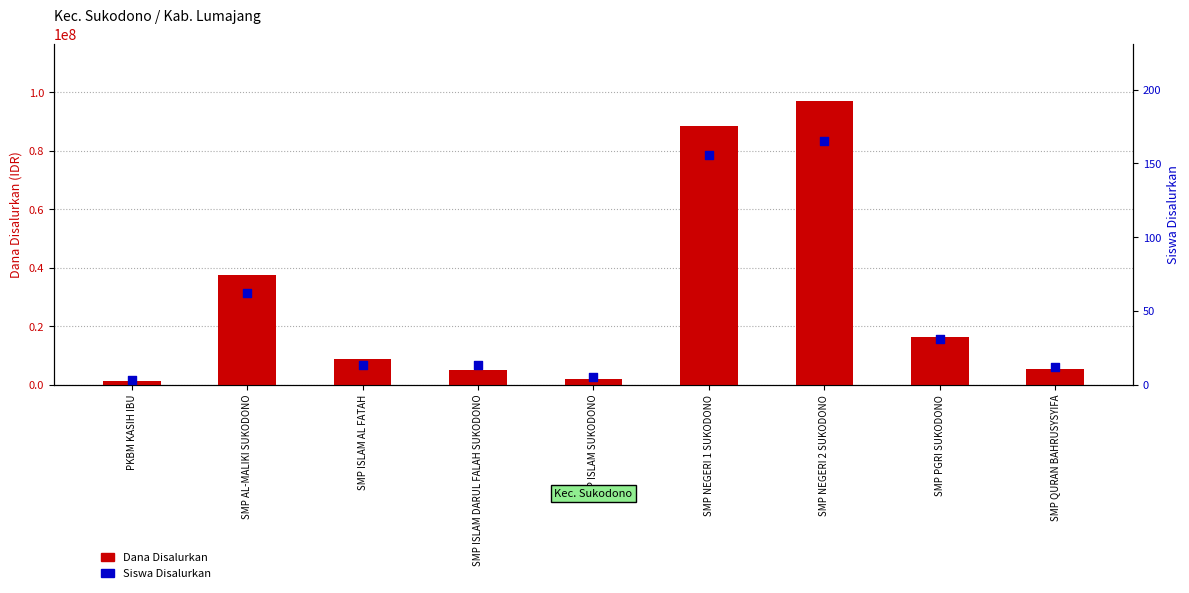

Which series reaches the minimum Y coordinate?

Siswa Disalurkan